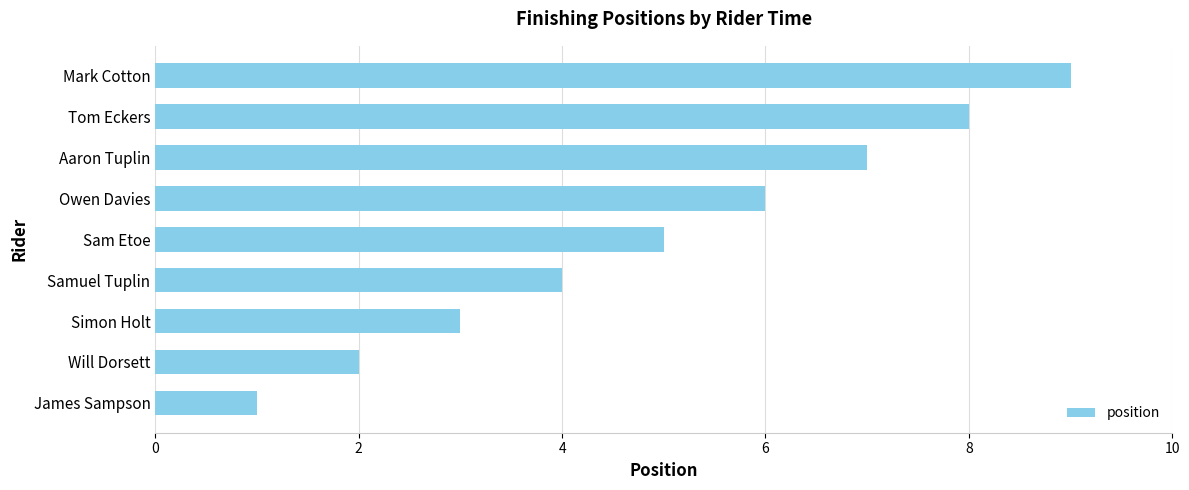

How many values are between 3 and 7?

5